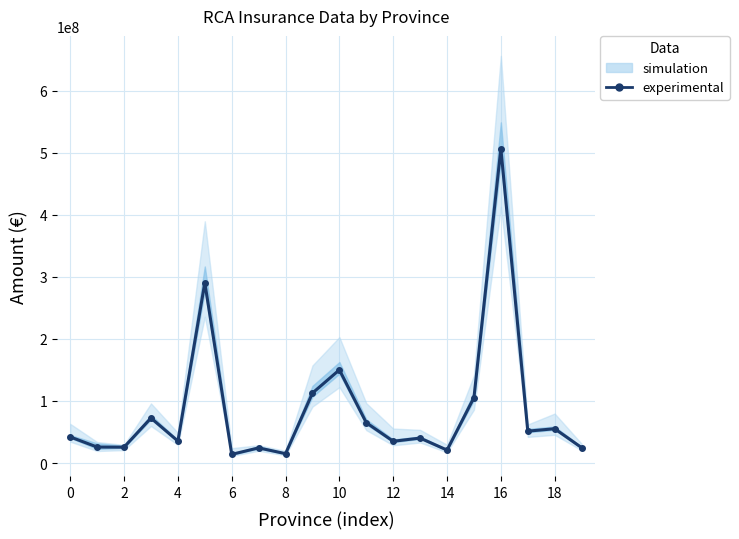

What is the difference between the maximum and minimum values?

492661331